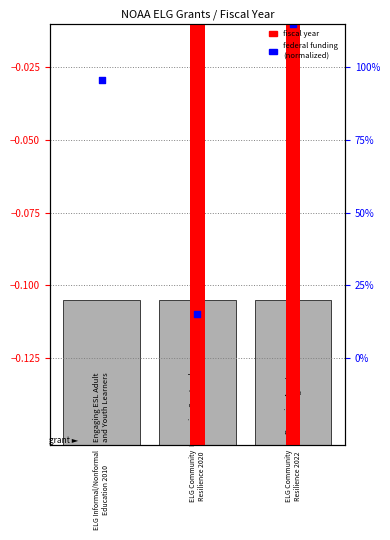

Which series has the largest total across all categories?

Federal Funding (normalized)